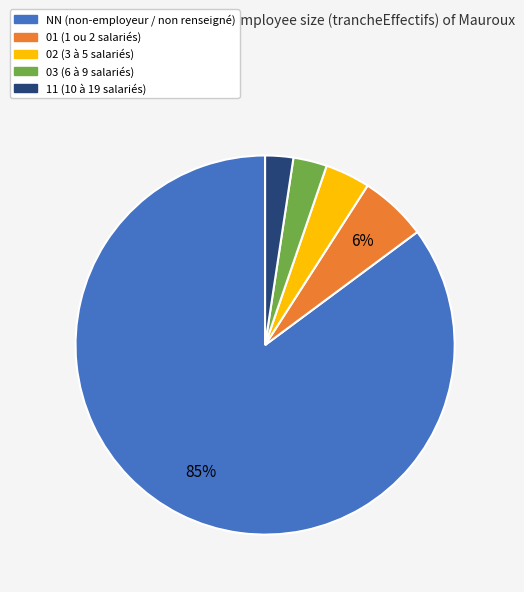

What percentage is the 11 slice, to the nearest percent?

2%